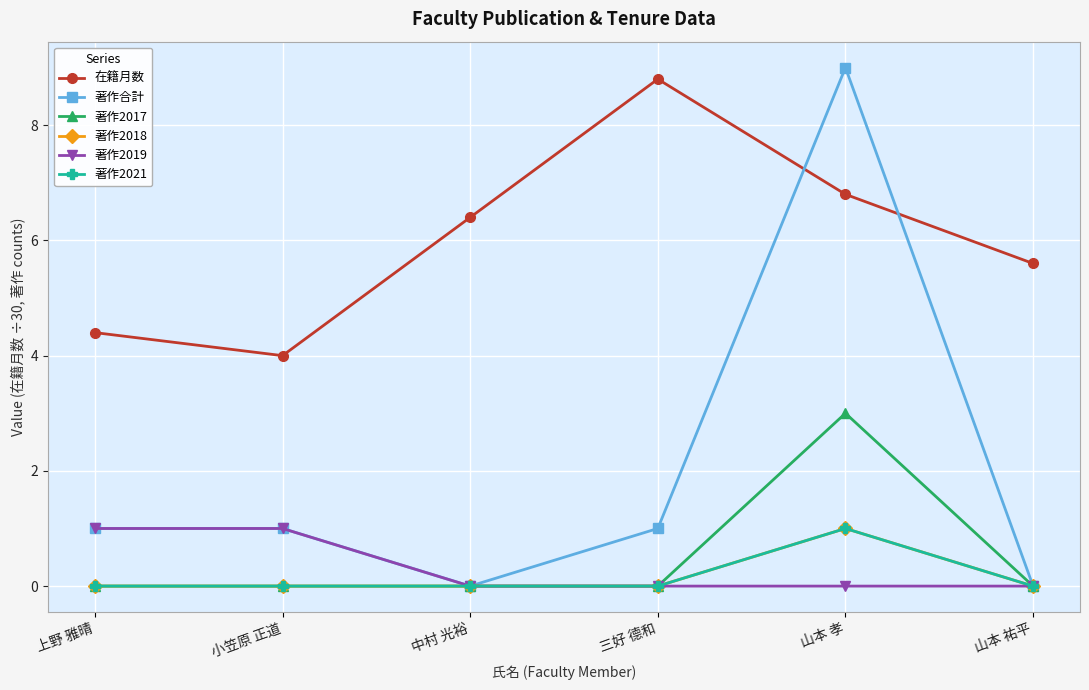

Is this an area chart (filled region under the line)?

No